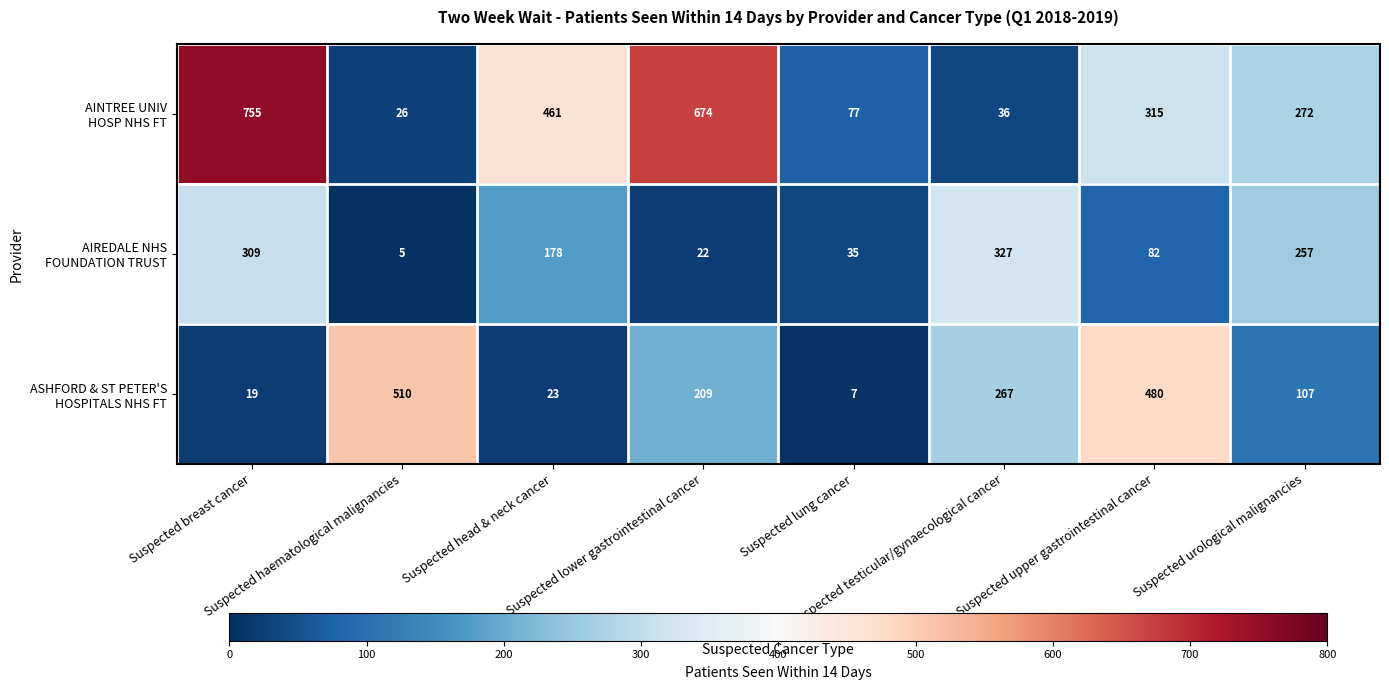

What is the minimum value shown in the chart?

5